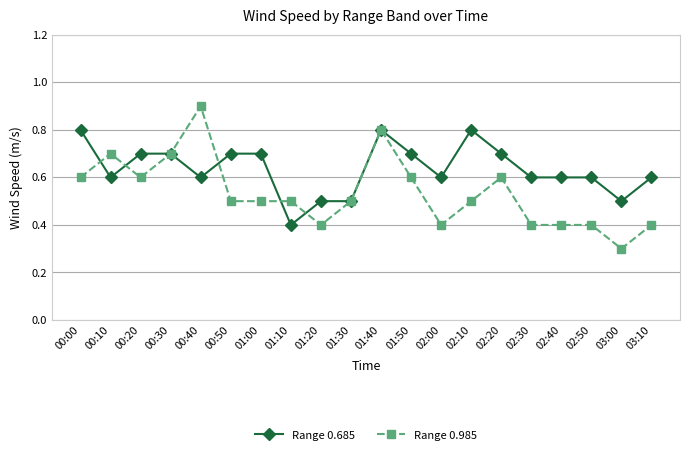

True or false: Range 0.985 has more than 0 interior local peaks.

True